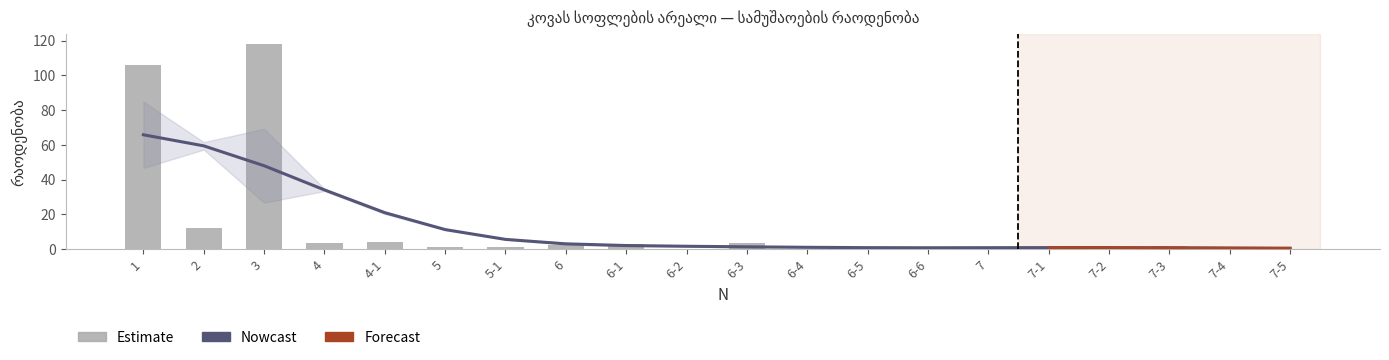

What is the greatest value displayed?

118.0